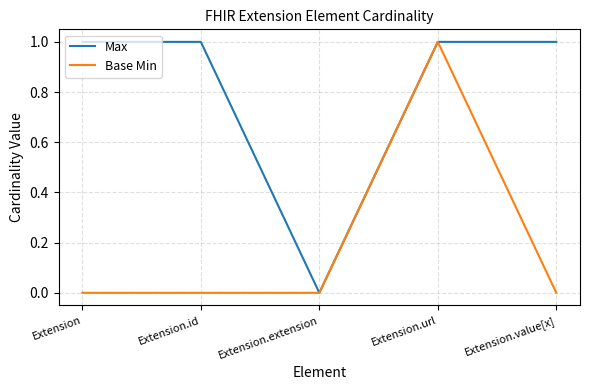

The value of Base Min at Extension.value[x] is 0. True or false?

True